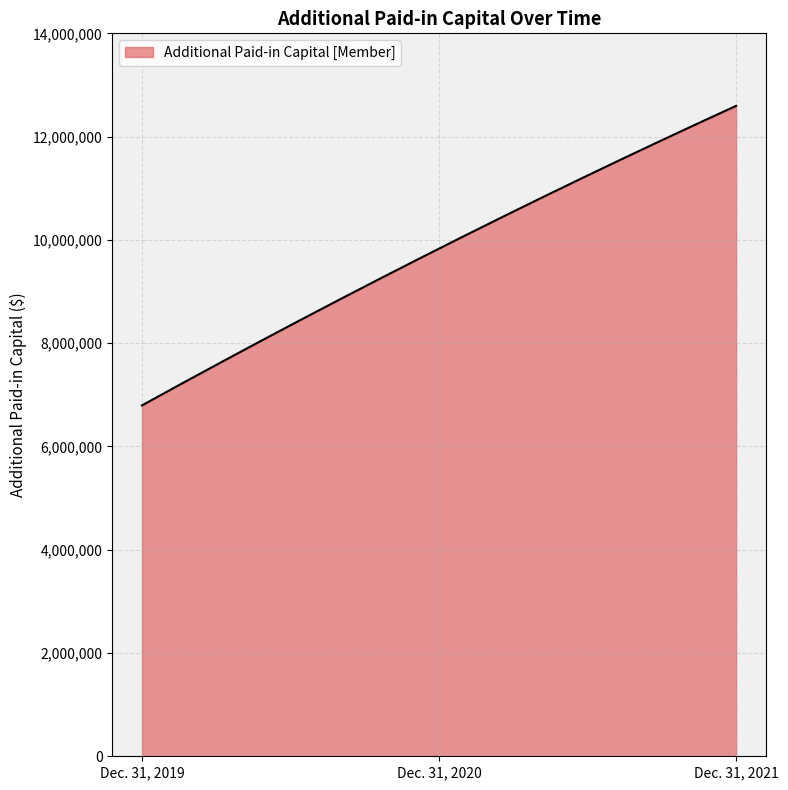

What is the maximum value shown in the chart?

12595288.0